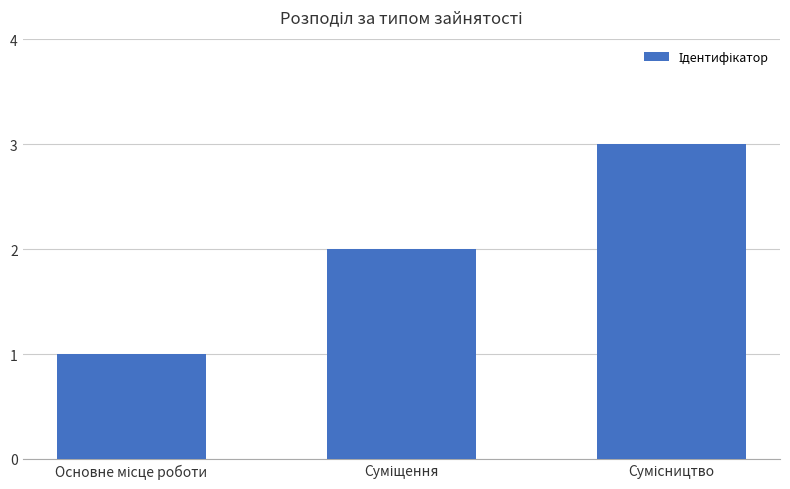

What is the greatest value displayed?

3